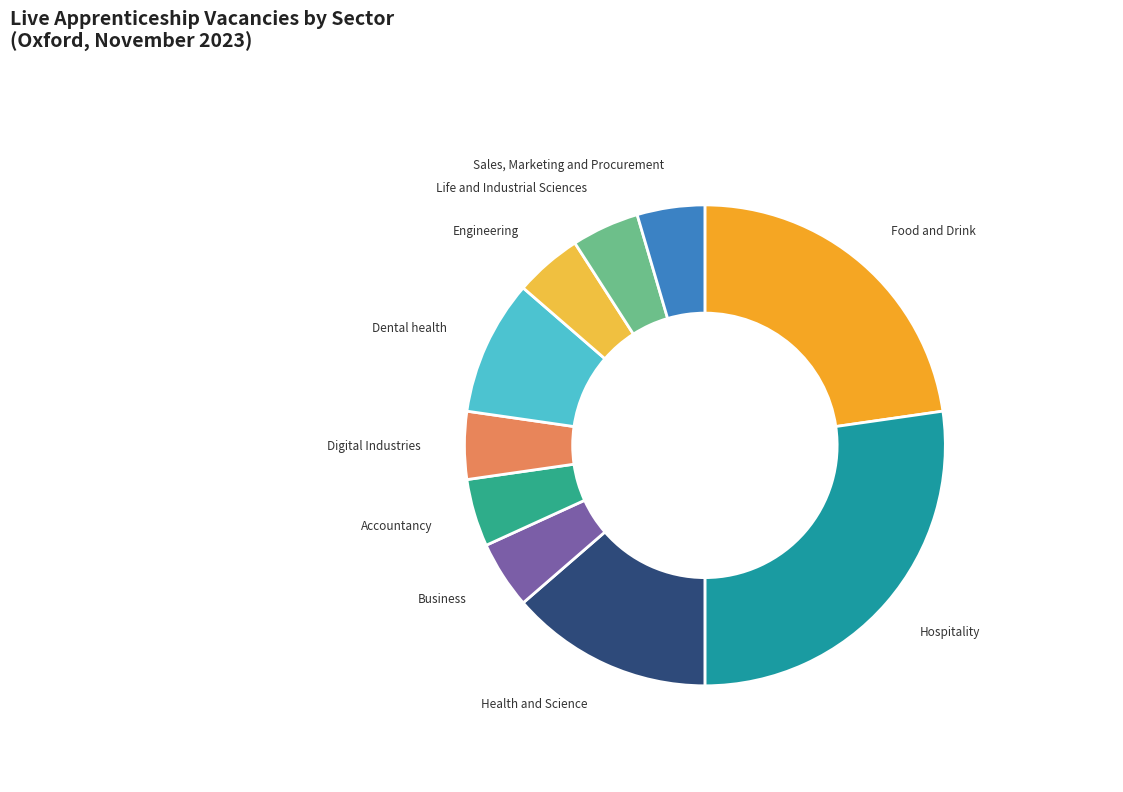

Is there any slice that represents more than half of the pie?

No